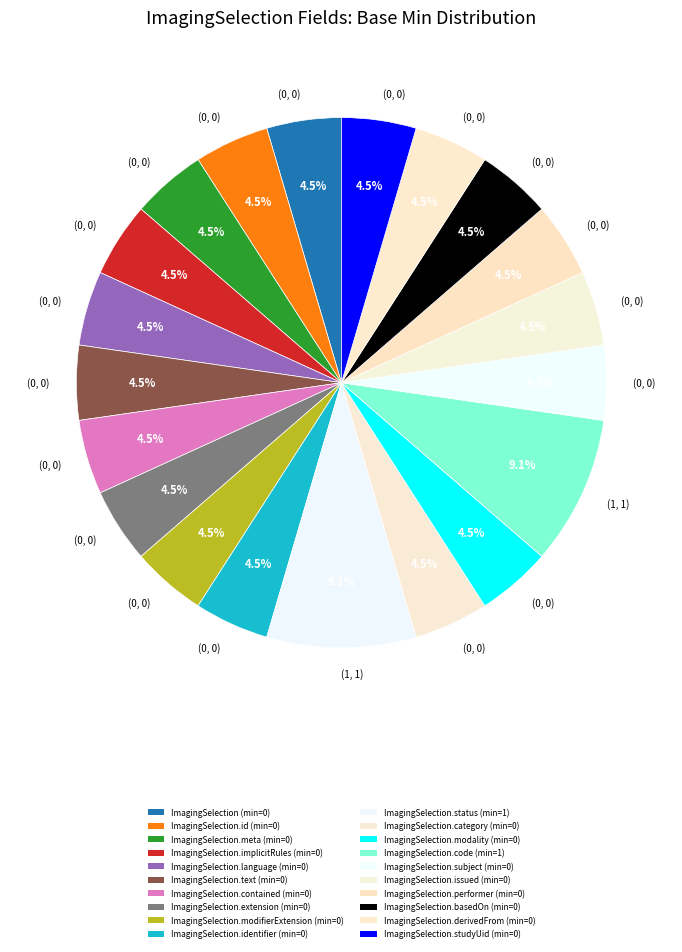

Which category has the biggest portion of the pie?

ImagingSelection.status